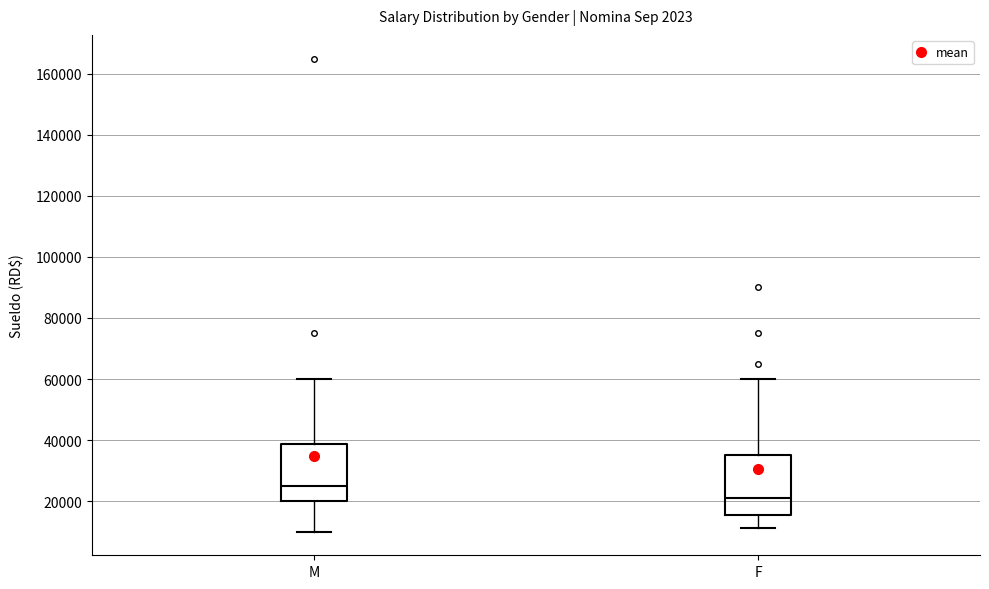

Which box's median line is the highest?

M